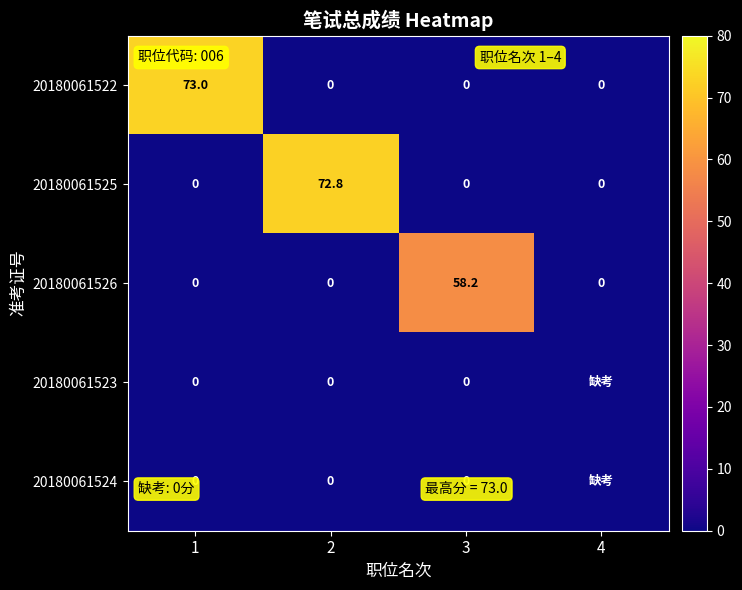

What is the approximate value of 20180061525 at 2?

72.8